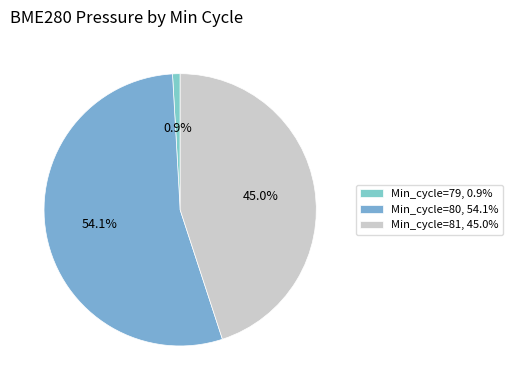

What is the smallest slice in the pie chart?

Min_cycle=79, 0.9%